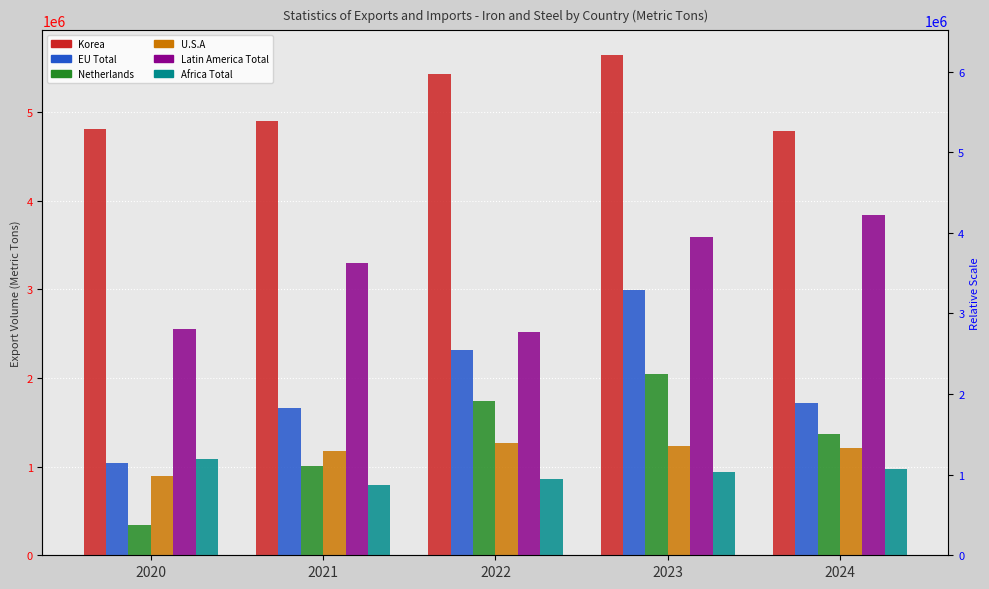

How many values in the Latin America Total series exceed 3290494?

3